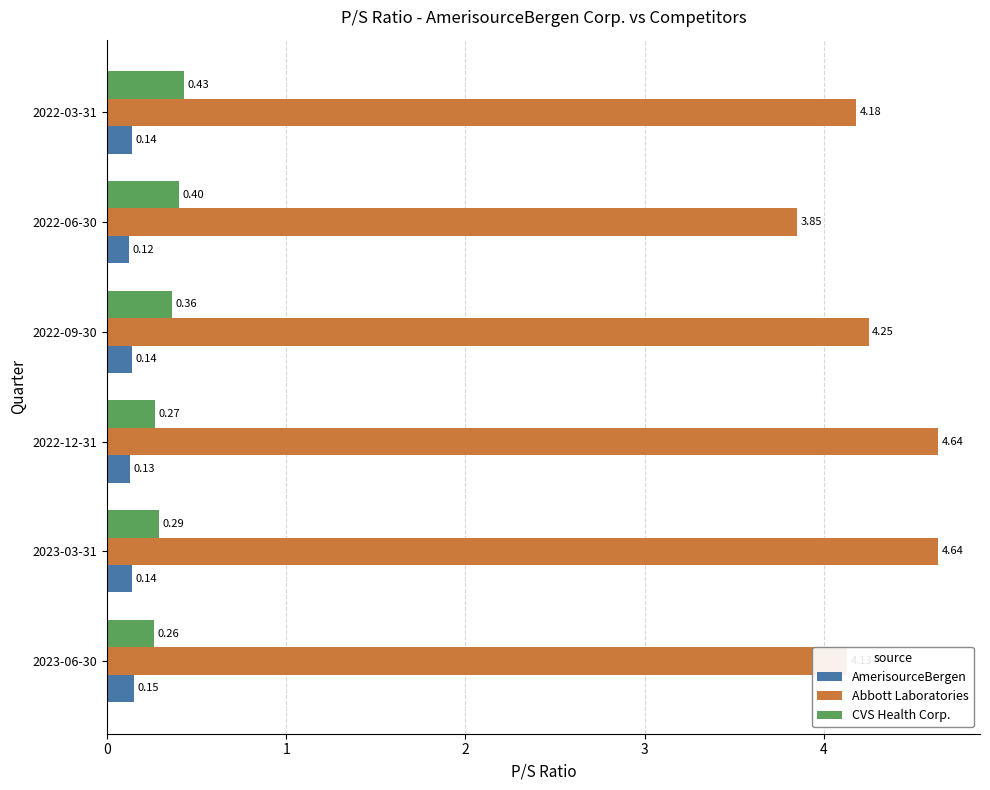

Count the CVS Health Corp. values in the range 0 to 1.

6